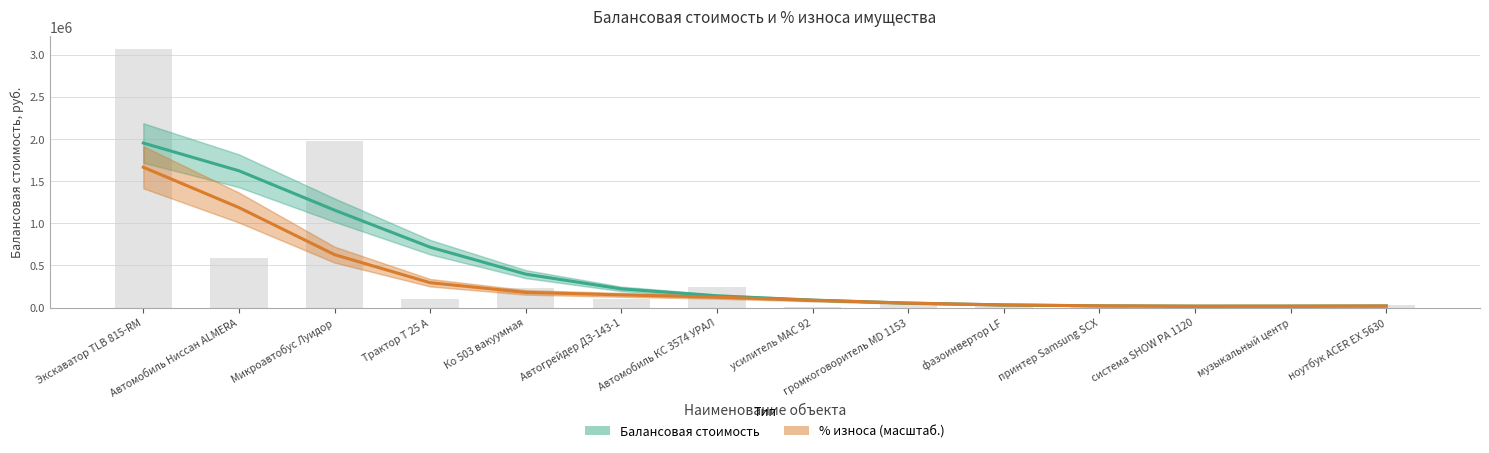

What is the difference between the maximum and minimum values in the % износа (масштаб. к стоим.) series?

1648511.3